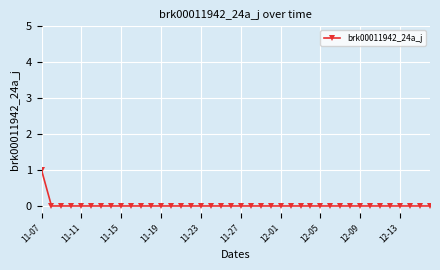

Count the number of categories in the chart.

40